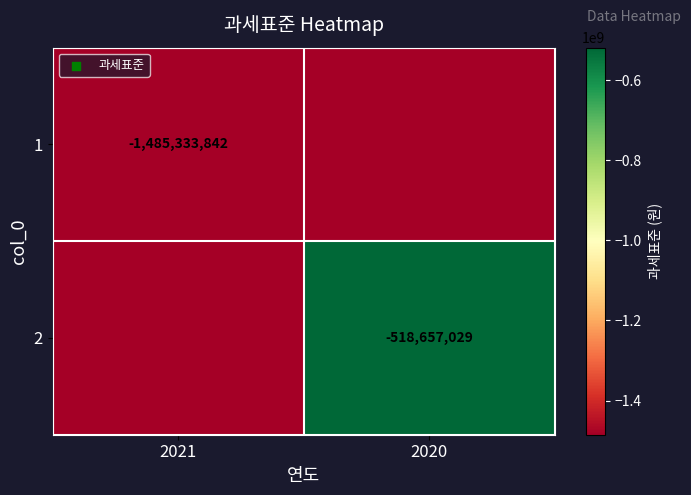

At which category is the sum across all series the highest?

2020